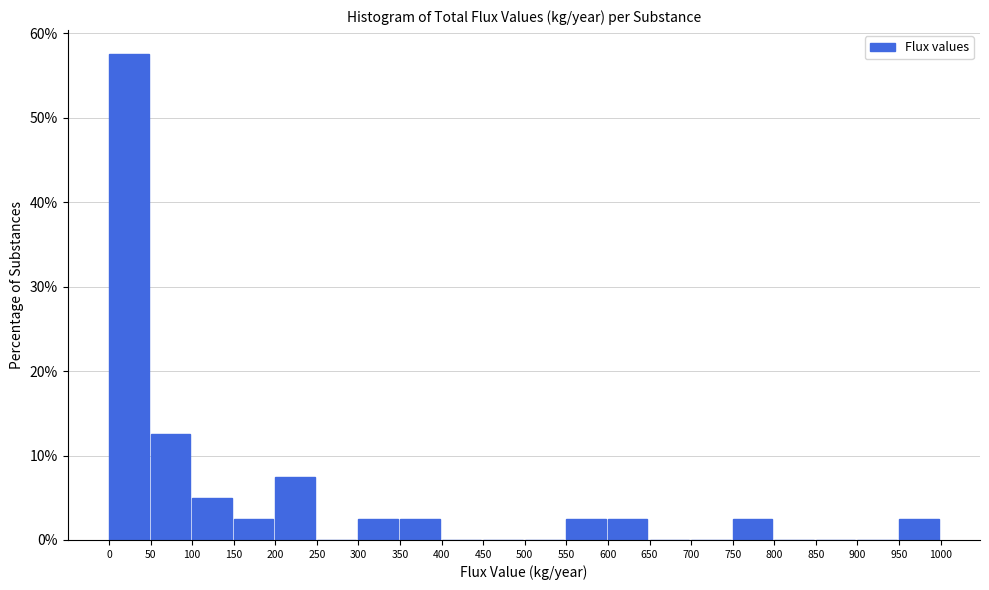

Which range on the x-axis has the tallest bar?

0 to 50